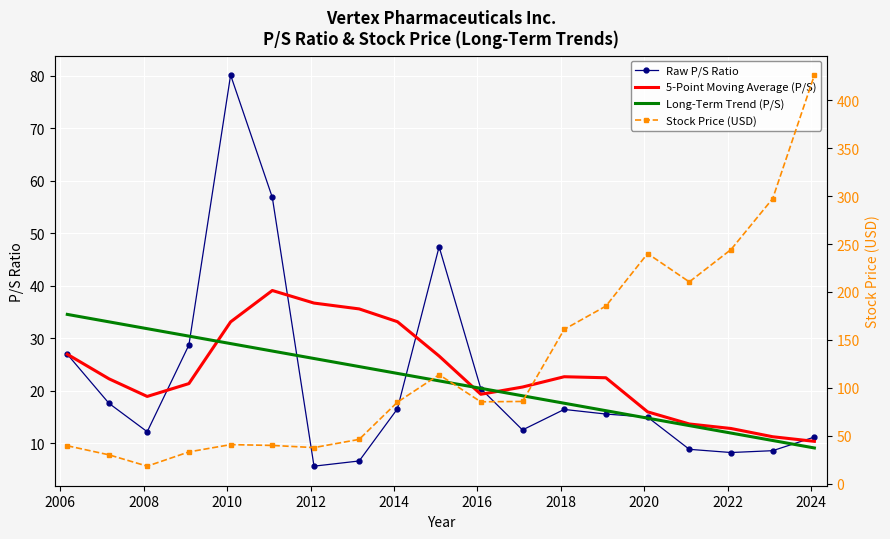

What is the sum of all Stock Price (USD) values?

2419.6